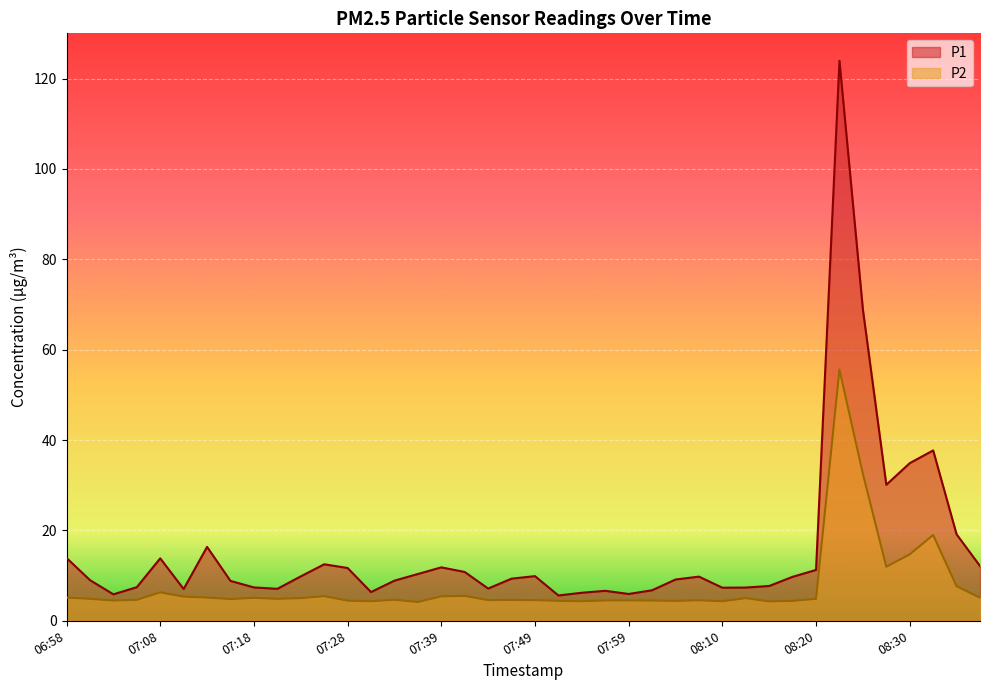

What is the total value across all series at 07:31?

10.7